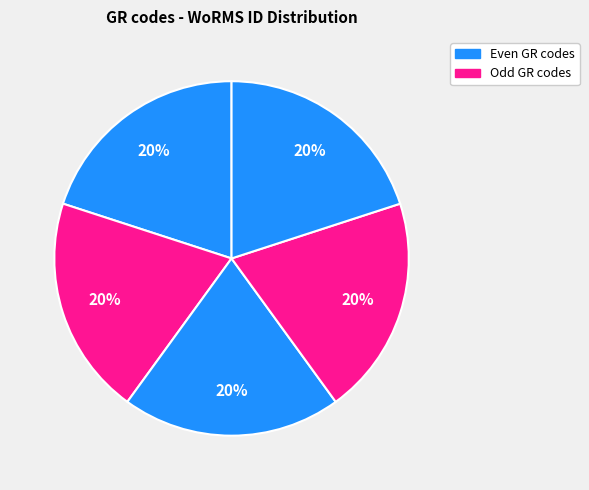

How many slices are in this pie chart?

5